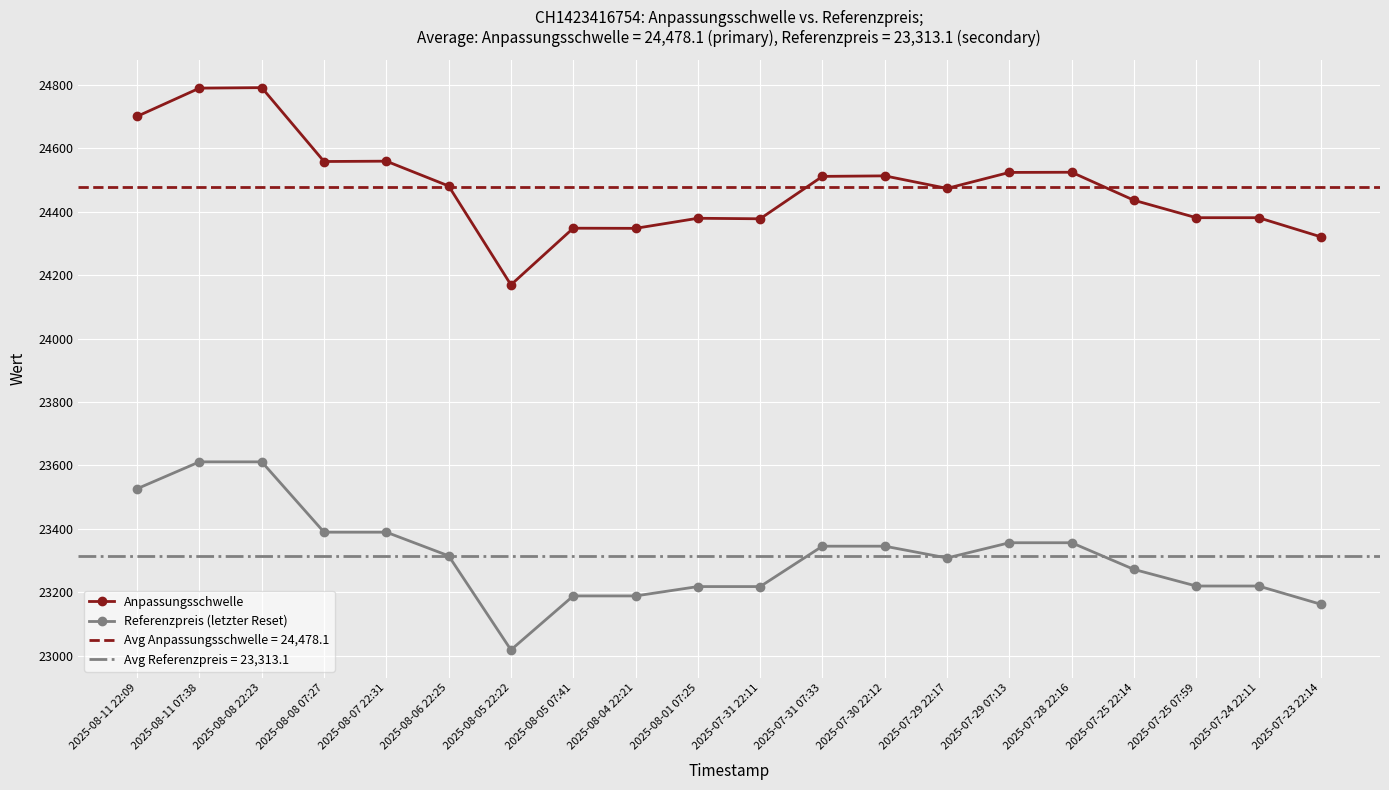

True or false: Referenzpreis (letzter Reset) and Anpassungsschwelle cross at least once.

False